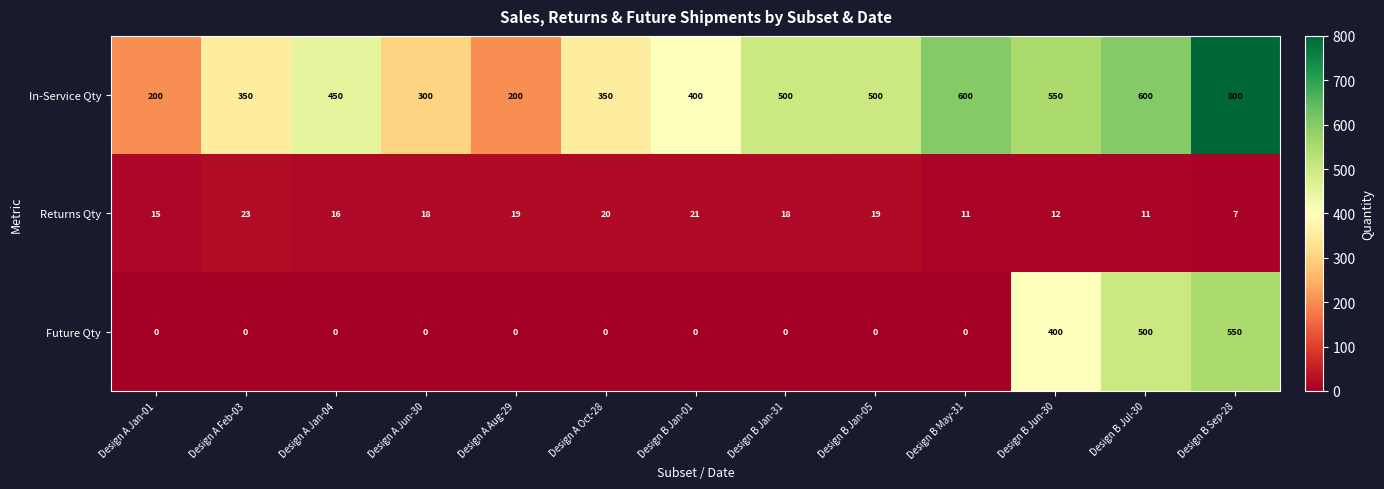

Between Design B Jan-01 and Design B May-31, which series saw the biggest shift?

In-Service Qty